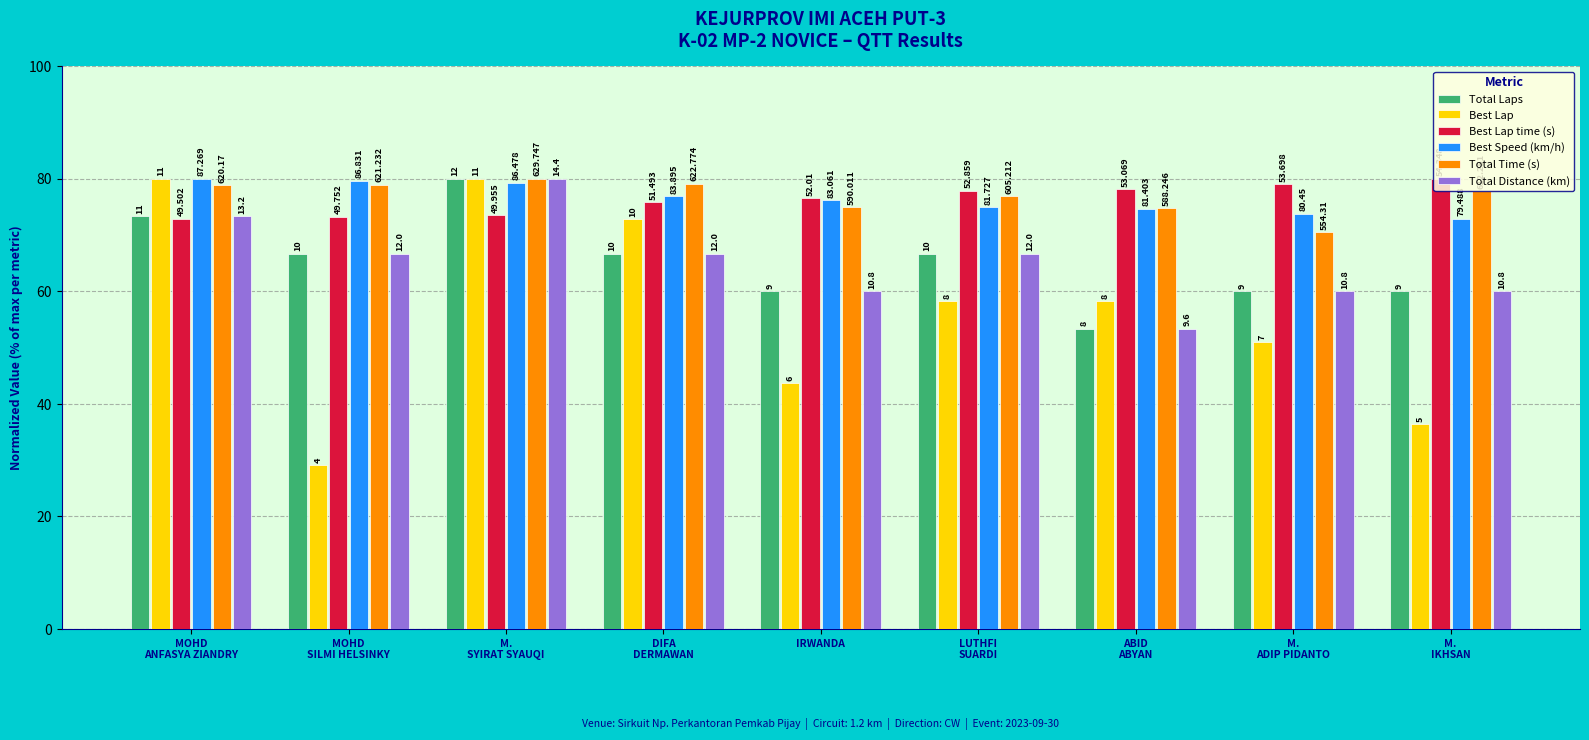

Is the value of Best Lap time (s) at DIFA
DERMAWAN greater than the value of Total Time (s) at M.
SYIRAT SYAUQI?

No